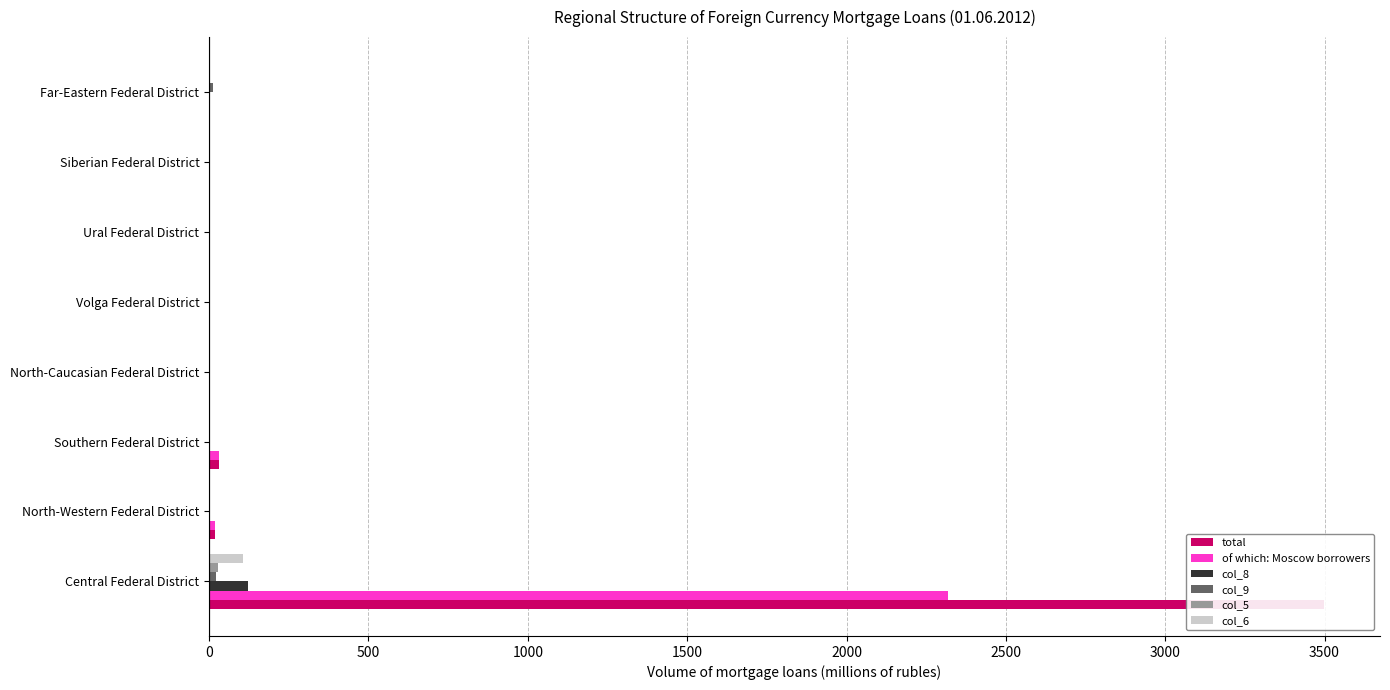

How many groups of bars are there?

8